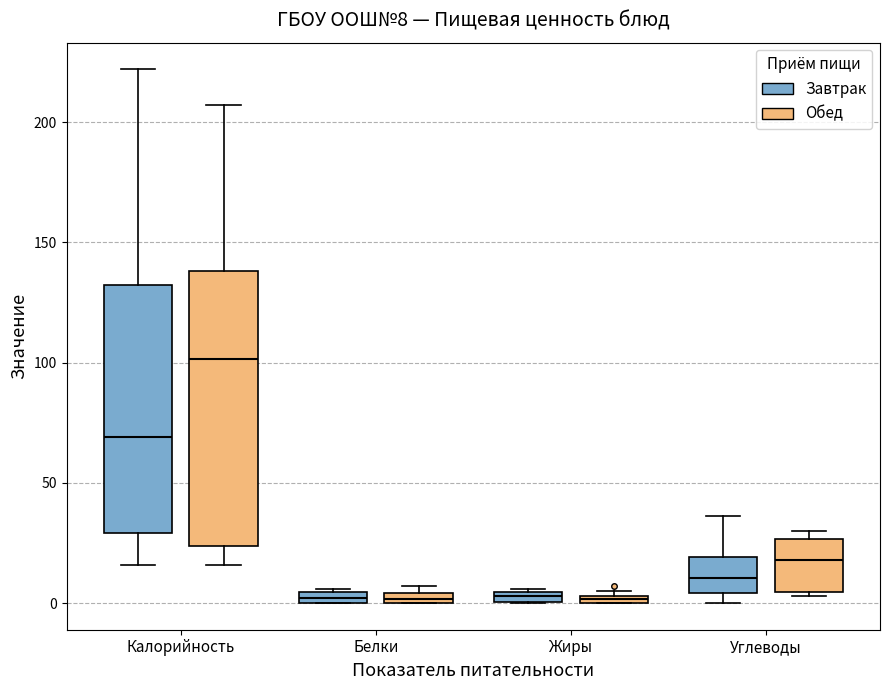

Which box is the tallest, from its lower edge to its upper edge?

Калорийность (Обед)